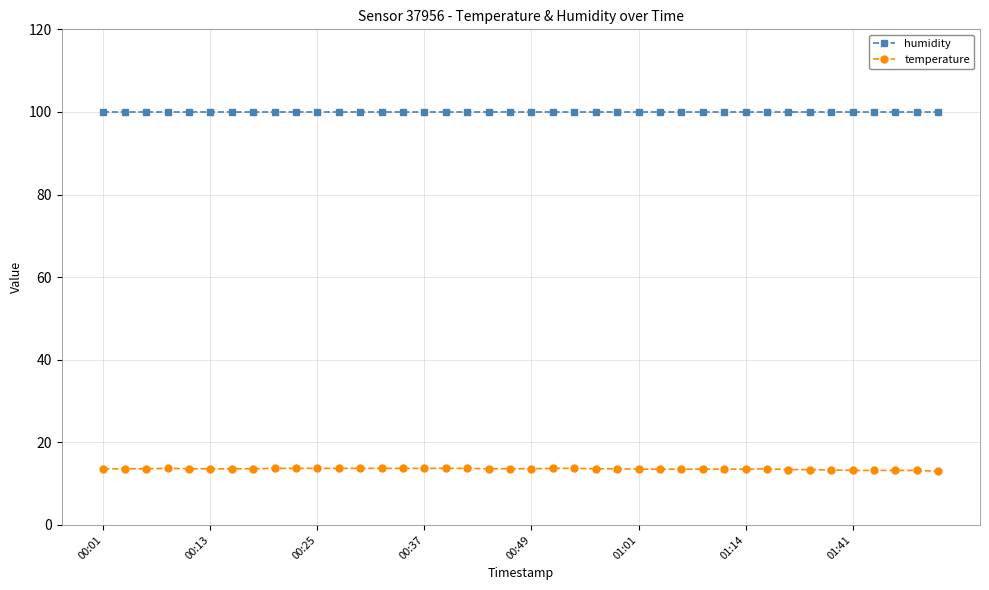

Rank the series by their average value, from highest to lowest.

humidity, temperature